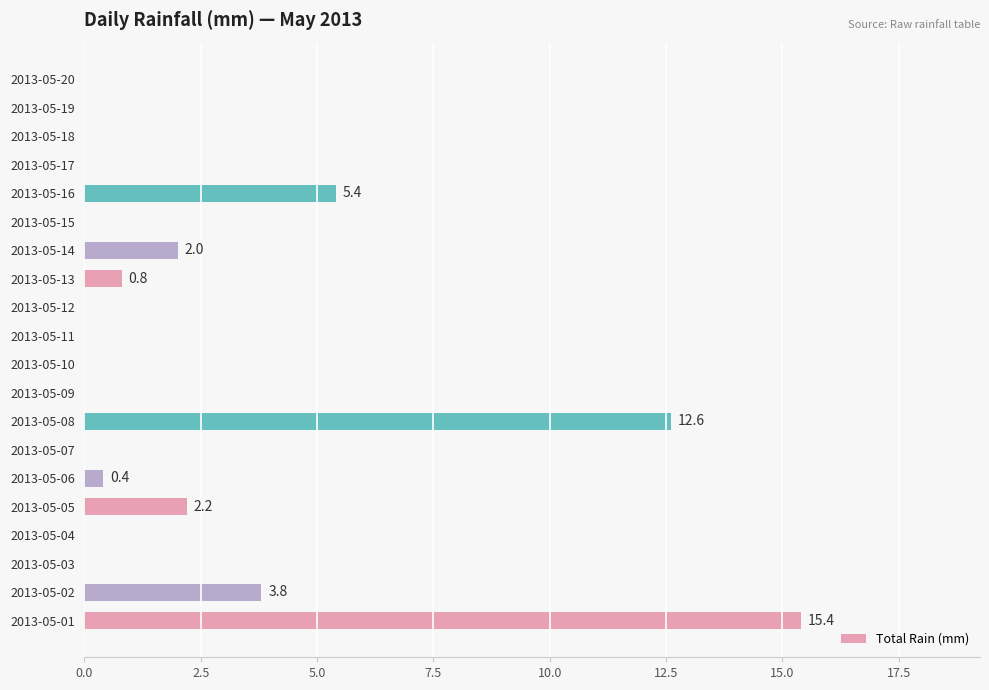

Are the bars horizontal?

Yes